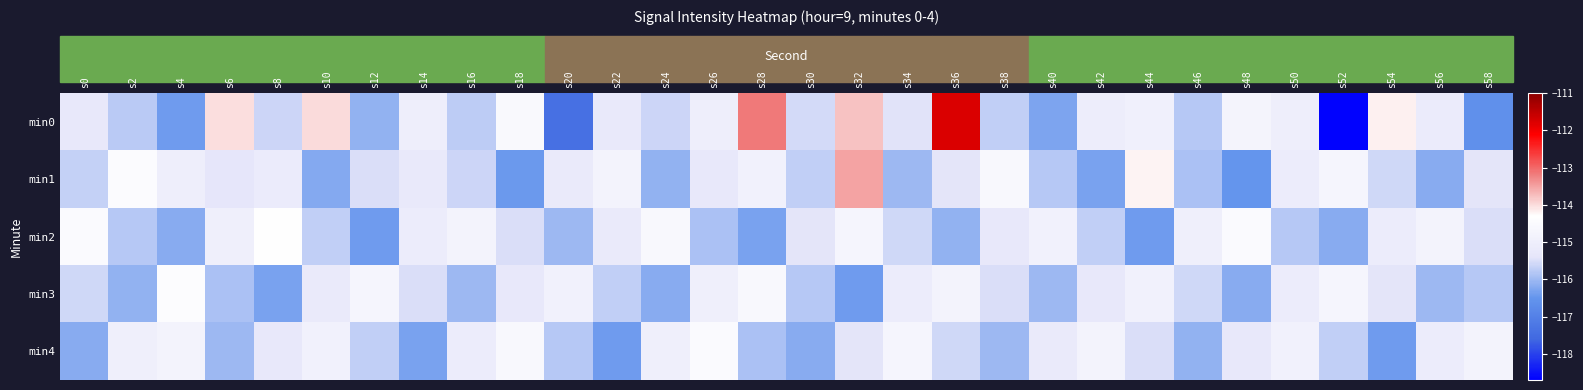

Reading right to left, what are all the values shown in this chart?

min0: s58=-116.6	s56=-115.1	s54=-114.2	s52=-118.7	s50=-115.0	s48=-114.7	s46=-115.8	s44=-114.9	s42=-115.1	s40=-116.3	s38=-115.7	s36=-111.8	s34=-115.4	s32=-113.8	s30=-115.6	s28=-113.1	s26=-115.1	s24=-115.6	s22=-115.2	s20=-117.4	s18=-114.5	s16=-115.7	s14=-115.0	s12=-116.1	s10=-114.0	s8=-115.6	s6=-114.0	s4=-116.4	s2=-115.8	s0=-115.3
min1: s58=-115.4	s56=-116.2	s54=-115.6	s52=-114.7	s50=-115.1	s48=-116.5	s46=-115.9	s44=-114.2	s42=-116.3	s40=-115.8	s38=-114.6	s36=-115.4	s34=-116.0	s32=-113.5	s30=-115.7	s28=-114.9	s26=-115.3	s24=-116.1	s22=-114.8	s20=-115.2	s18=-116.4	s16=-115.6	s14=-115.3	s12=-115.5	s10=-116.2	s8=-115.1	s6=-115.4	s4=-115.0	s2=-114.5	s0=-115.7
min2: s58=-115.5	s56=-114.8	s54=-115.1	s52=-116.2	s50=-115.8	s48=-114.5	s46=-115.0	s44=-116.4	s42=-115.7	s40=-114.9	s38=-115.3	s36=-116.1	s34=-115.6	s32=-114.7	s30=-115.4	s28=-116.3	s26=-115.9	s24=-114.6	s22=-115.2	s20=-116.0	s18=-115.5	s16=-114.8	s14=-115.1	s12=-116.4	s10=-115.7	s8=-114.3	s6=-115.0	s4=-116.2	s2=-115.8	s0=-114.5
min3: s58=-115.8	s56=-116.0	s54=-115.4	s52=-114.7	s50=-115.1	s48=-116.2	s46=-115.6	s44=-114.9	s42=-115.3	s40=-116.0	s38=-115.5	s36=-114.8	s34=-115.1	s32=-116.4	s30=-115.8	s28=-114.6	s26=-115.0	s24=-116.2	s22=-115.7	s20=-114.9	s18=-115.3	s16=-116.0	s14=-115.5	s12=-114.7	s10=-115.2	s8=-116.3	s6=-115.9	s4=-114.4	s2=-116.1	s0=-115.6
min4: s58=-114.8	s56=-115.1	s54=-116.4	s52=-115.7	s50=-114.9	s48=-115.3	s46=-116.1	s44=-115.5	s42=-114.8	s40=-115.2	s38=-116.0	s36=-115.6	s34=-114.7	s32=-115.4	s30=-116.2	s28=-115.9	s26=-114.5	s24=-115.0	s22=-116.4	s20=-115.8	s18=-114.6	s16=-115.1	s14=-116.3	s12=-115.7	s10=-114.9	s8=-115.3	s6=-116.0	s4=-114.8	s2=-115.0	s0=-116.2